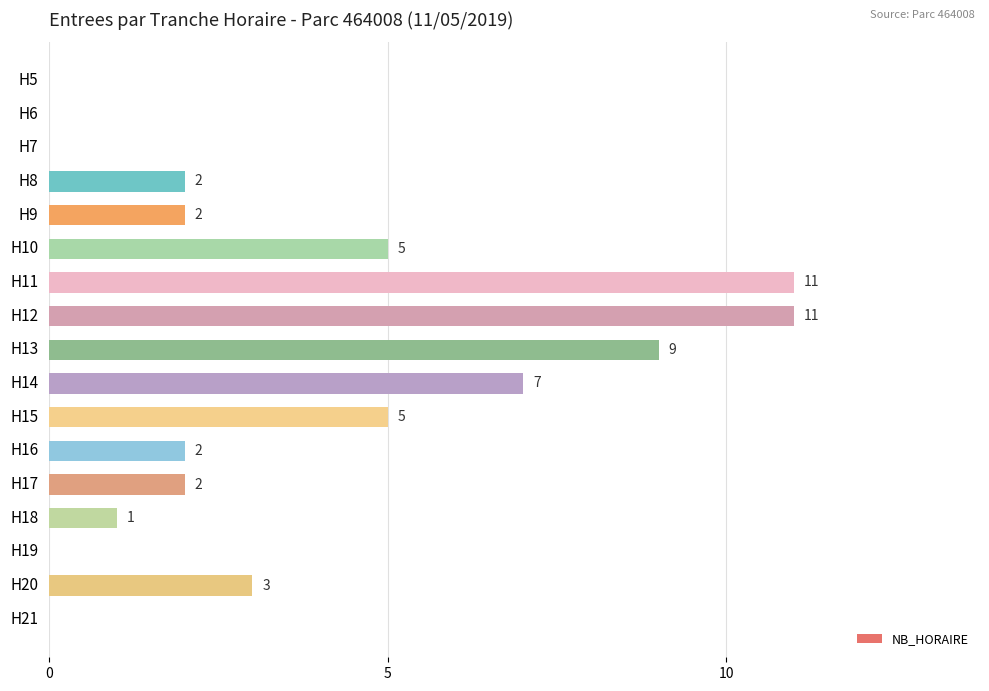

Read the value at H14.

7